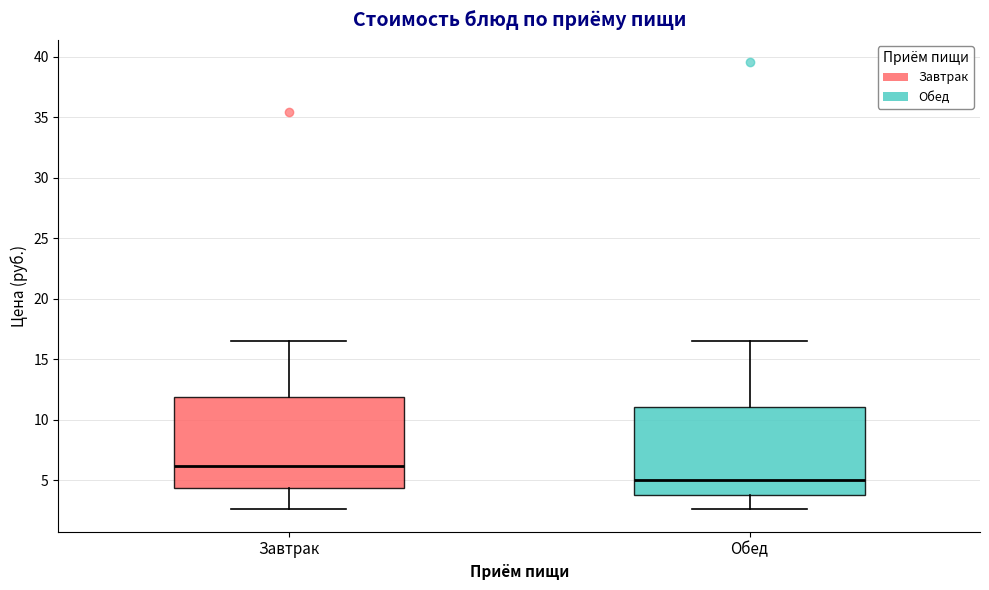

Reading left to right, transcribe this box plot: for each box, give where its median line is, the range the box spans, and where its two whiskers end, as read against the y-axis. The values are not printed on the chart, so give them approximately, as read against the axis.

Завтрак: median 6.0, box 4.5 to 12.0, whiskers 2.5 to 16.5
Обед: median 5.0, box 3.5 to 11.0, whiskers 2.5 to 16.5